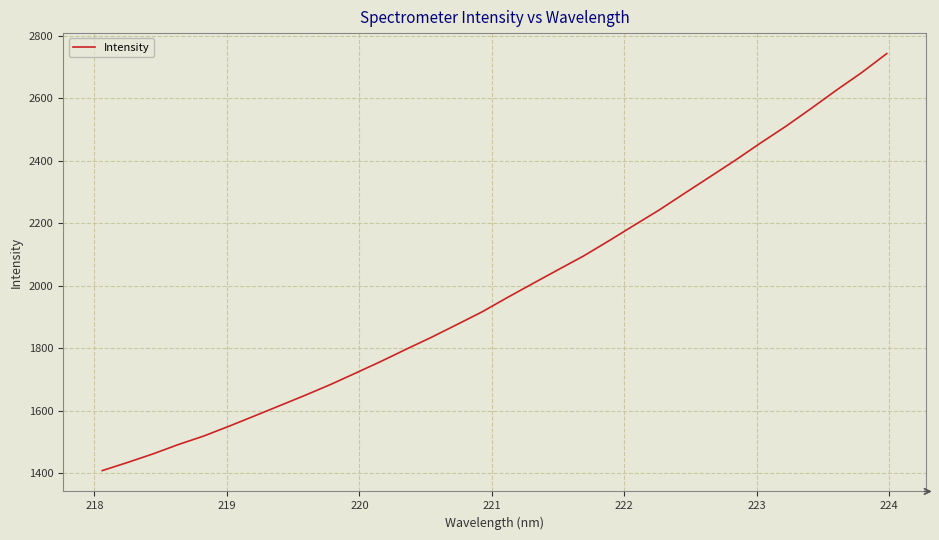

True or false: there are more than 0 points higher than both neighbors.

False